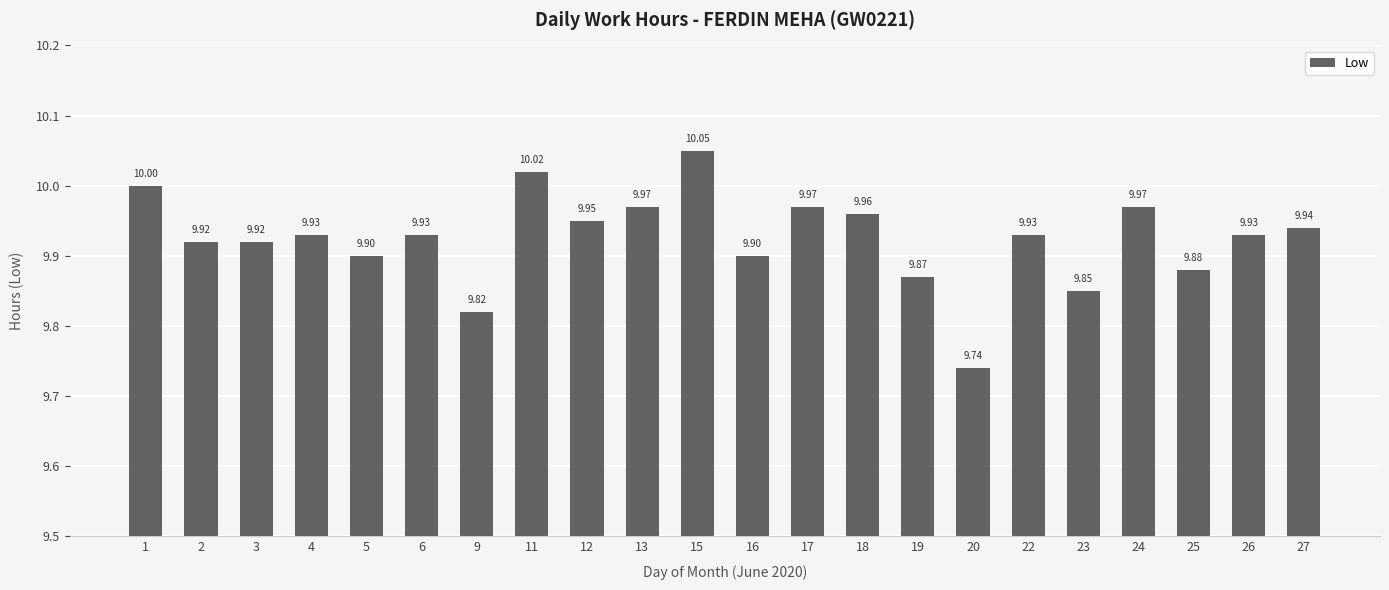

What is the value of the 10th bar from the left?

10.0